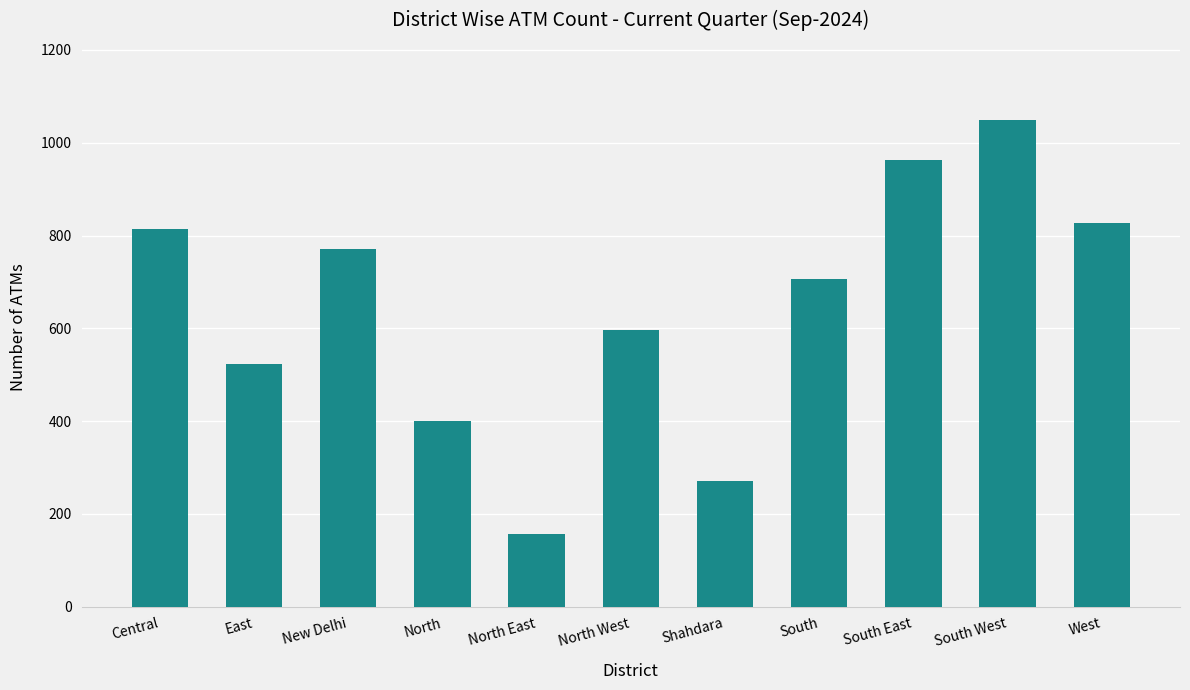

Which category has the highest value across all series?

South West